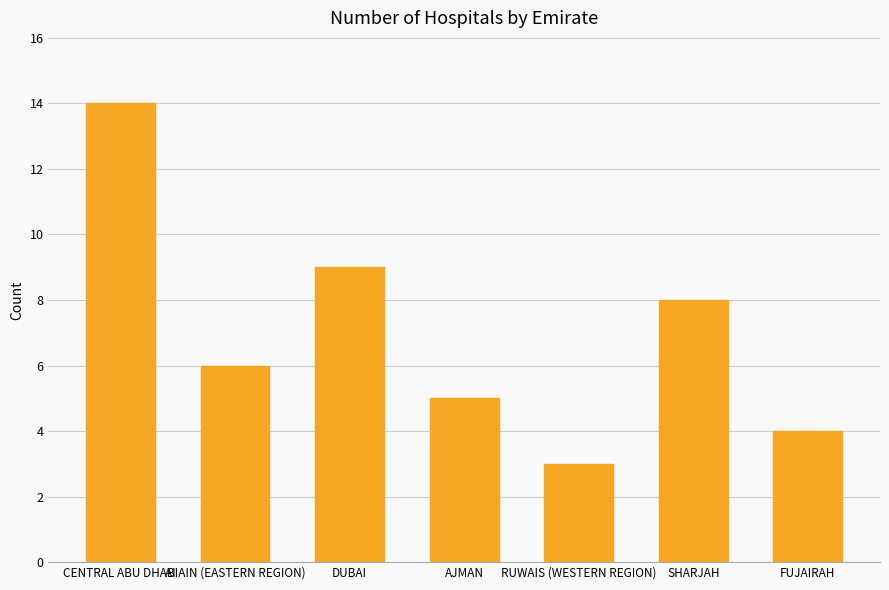

Where is the data nearest to the value 8?

SHARJAH